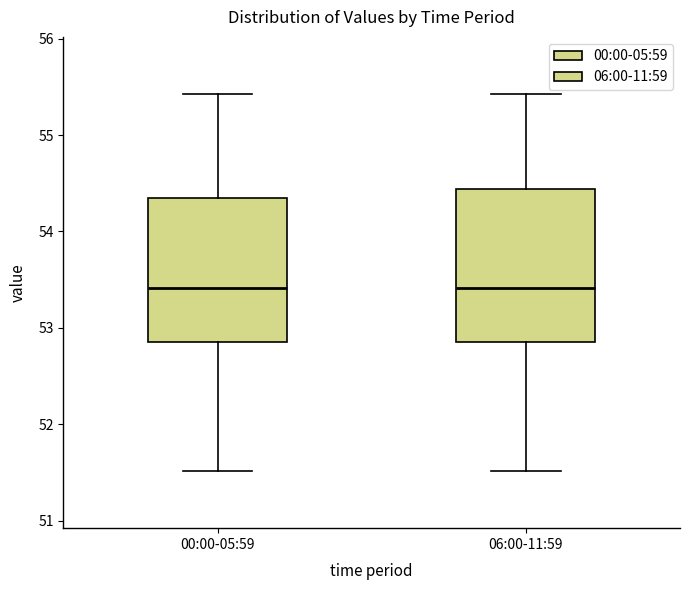

Where is the lower edge of the box for 06:00-11:59 on the y-axis? The values are not printed on the chart, so give them approximately, as read against the axis.

52.9